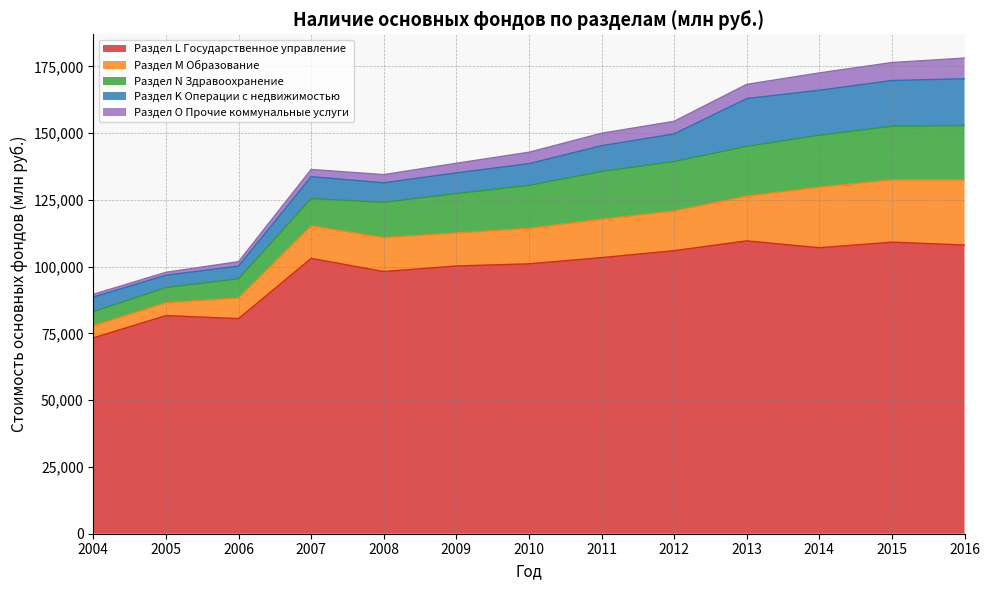

How many interior local valleys does the Раздел M Образование series have?

1